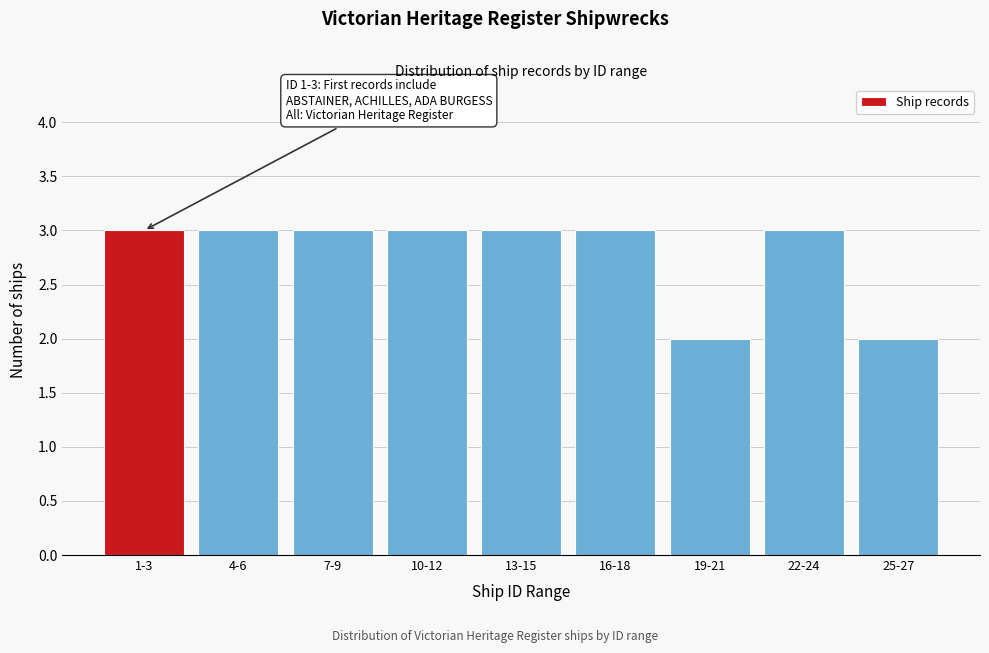

Reading left to right, what are all the values shown in this chart?

3	3	3	3	3	3	2	3	2